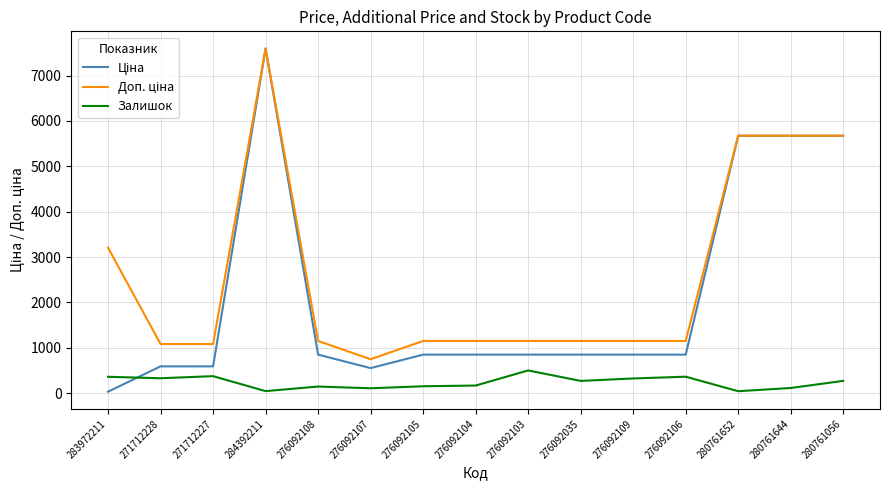

What is the greatest value displayed?

7596.5